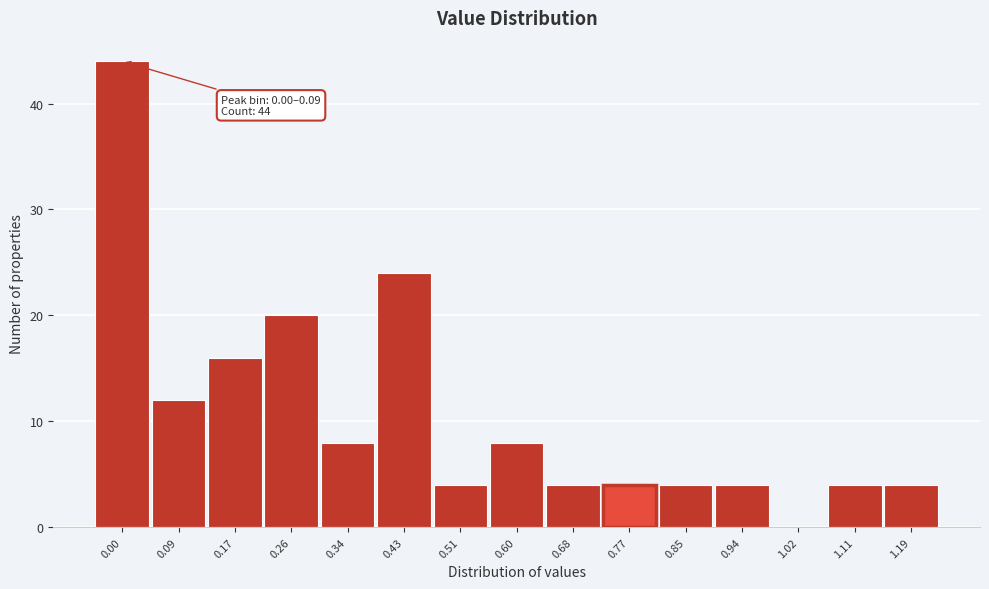

Reading left to right, transcribe all the data shown in this chart.

0.00=44	0.09=12	0.17=16	0.26=20	0.34=8	0.43=24	0.51=4	0.60=8	0.68=4	0.77=4	0.85=4	0.94=4	1.02=0	1.11=4	1.19=4